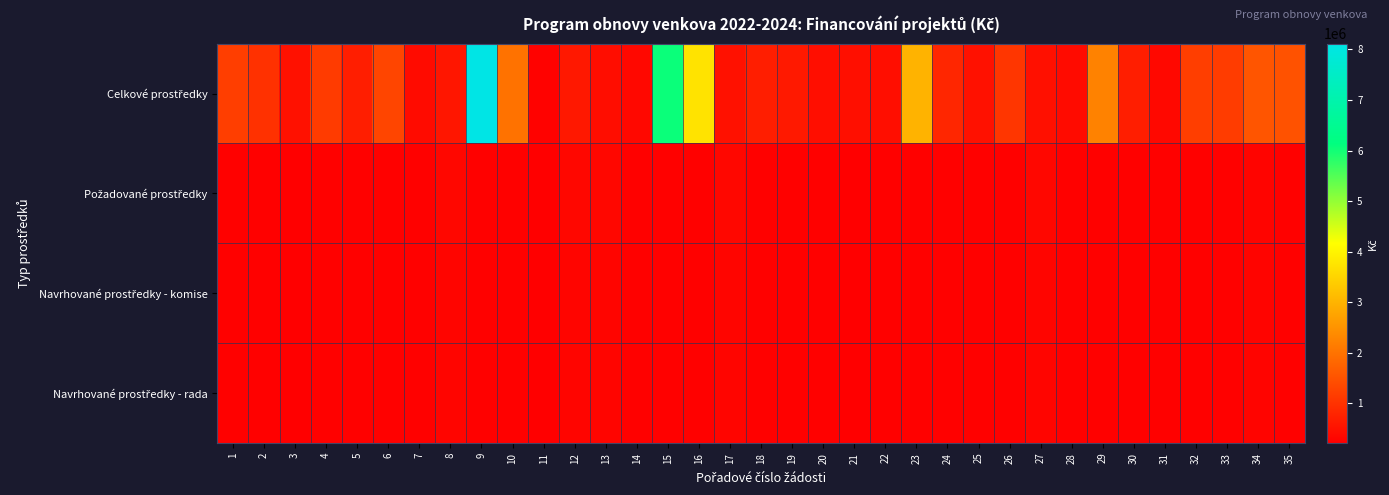

Rank the series by their maximum value, from highest to lowest.

Celkové prostředky, Požadované prostředky, Navrhované prostředky - komise, Navrhované prostředky - rada